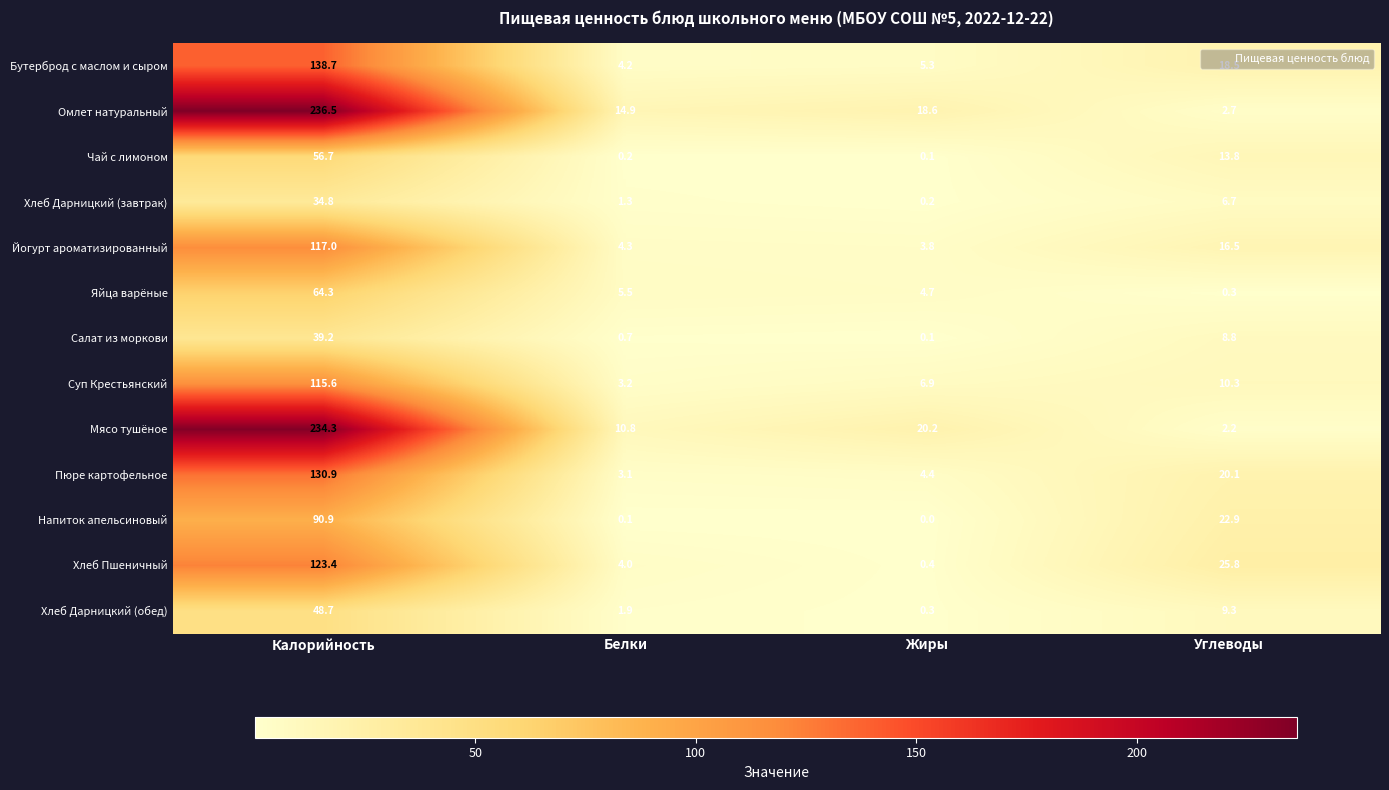

Where does the Бутерброд с маслом и сыром series first go above 18?

Калорийность